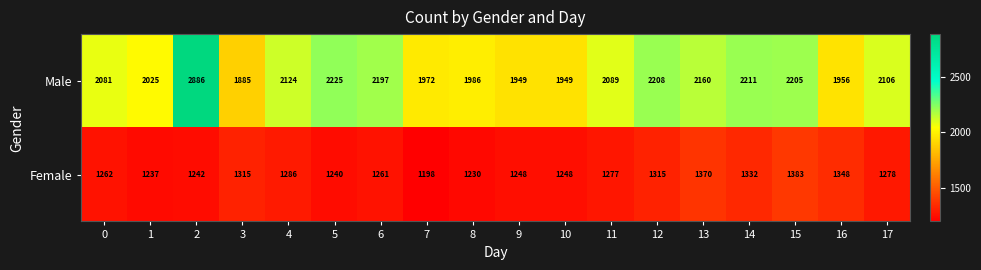

What is the sum of all Male values?

38214